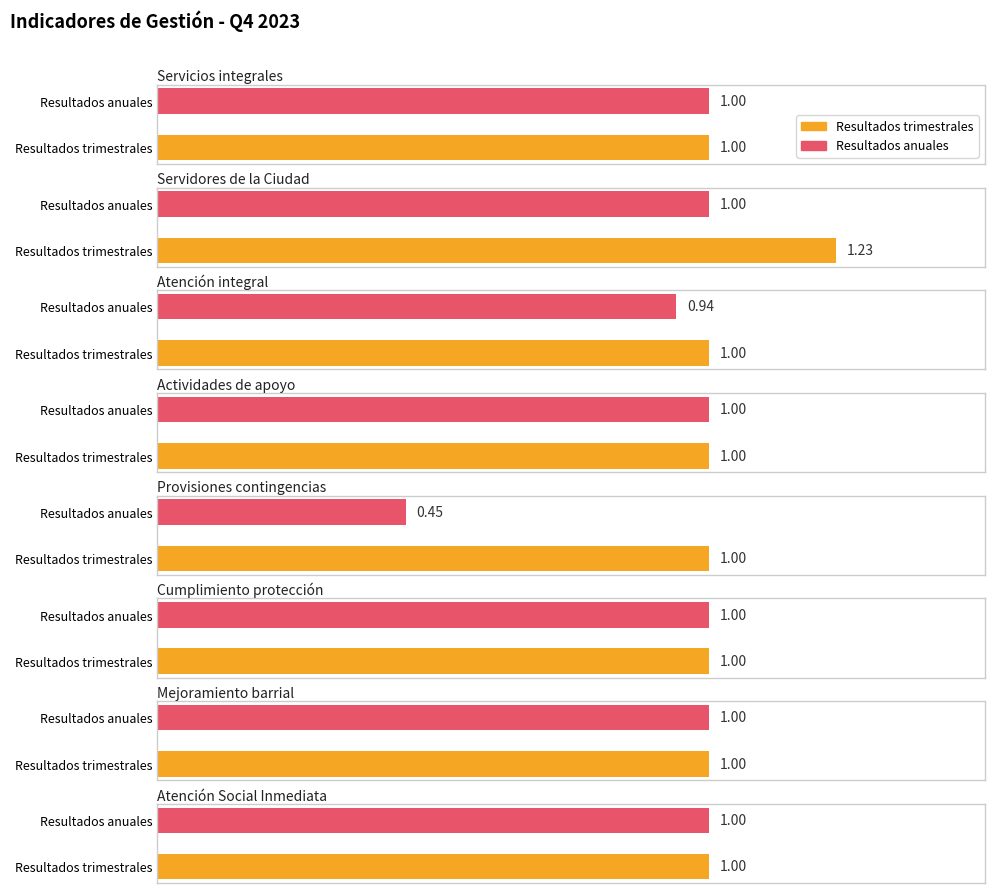

What is the sum of the Resultados anuales values at Servidores de la Ciudad and Atención integral?

1.9